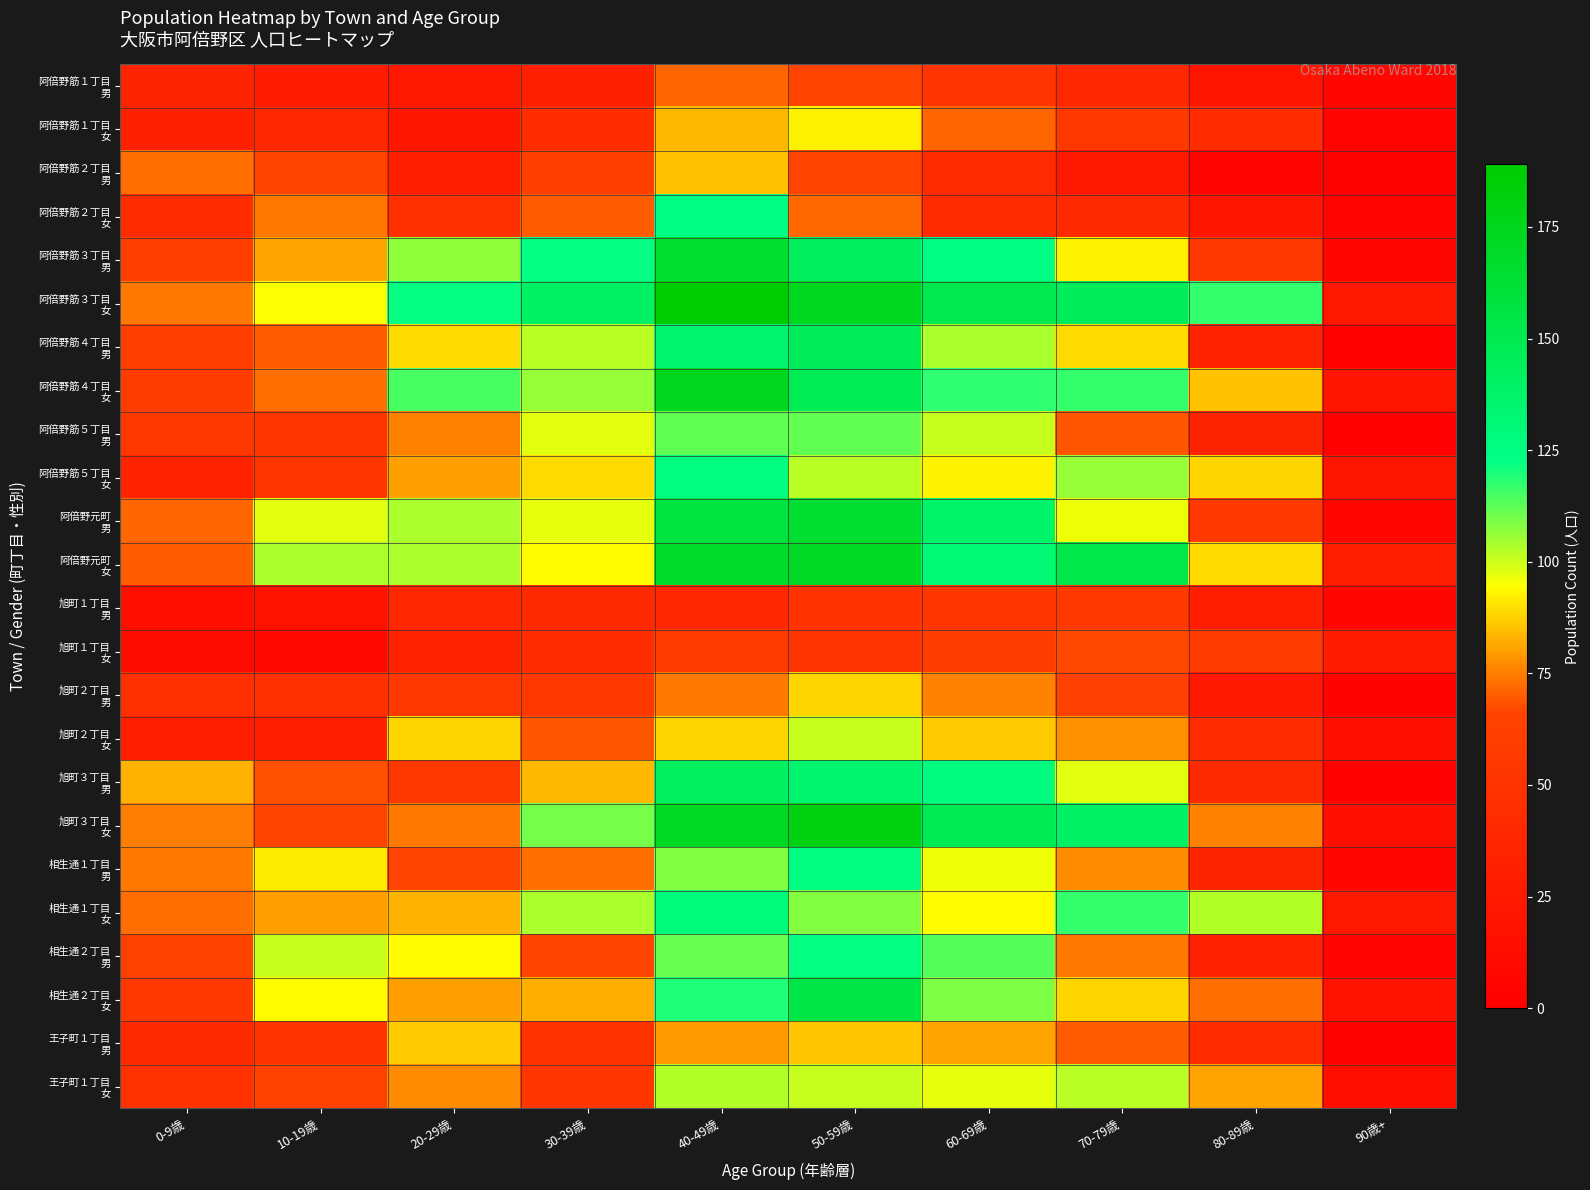

What is the spread (max minus min) of values at 70-79歳?

130